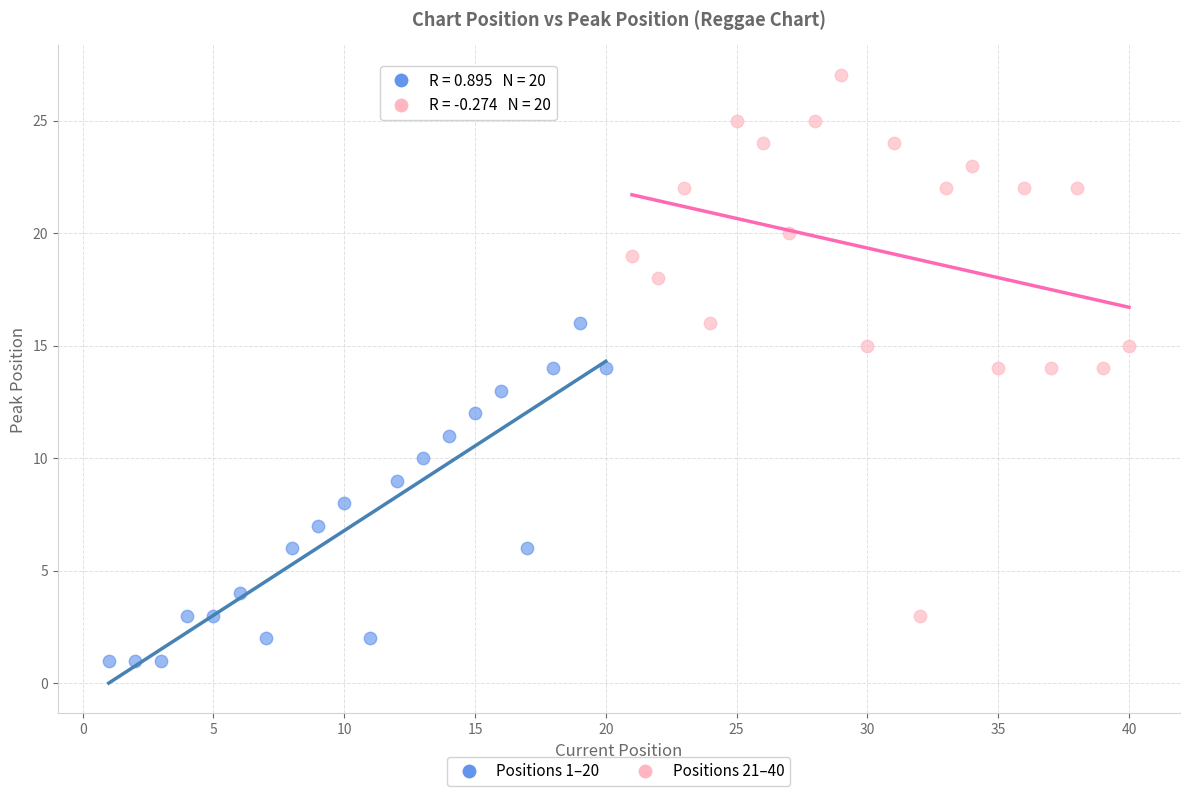

Which series reaches the minimum Y coordinate?

Positions 1–20